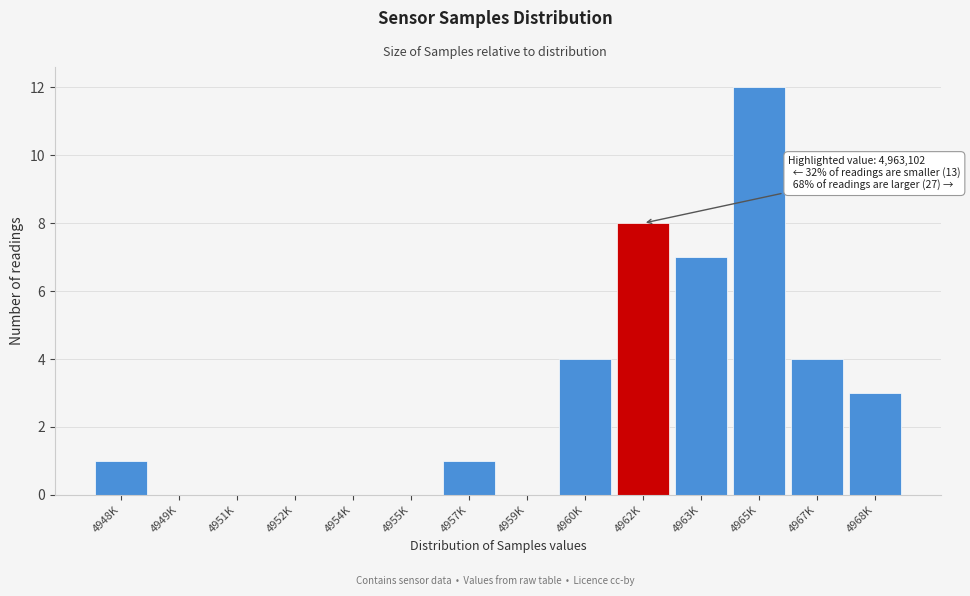

Reading left to right, what are all the values shown in this chart?

4948K=1	4949K=0	4951K=0	4952K=0	4954K=0	4955K=0	4957K=1	4959K=0	4960K=4	4962K=8	4963K=7	4965K=12	4967K=4	4968K=3